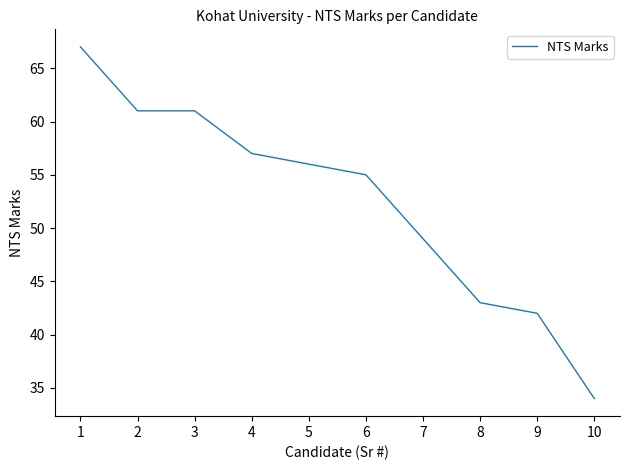

What is the greatest value displayed?

67